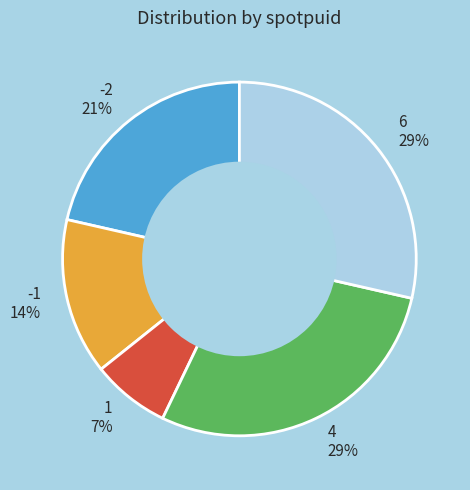

Is there a majority slice in this chart?

No